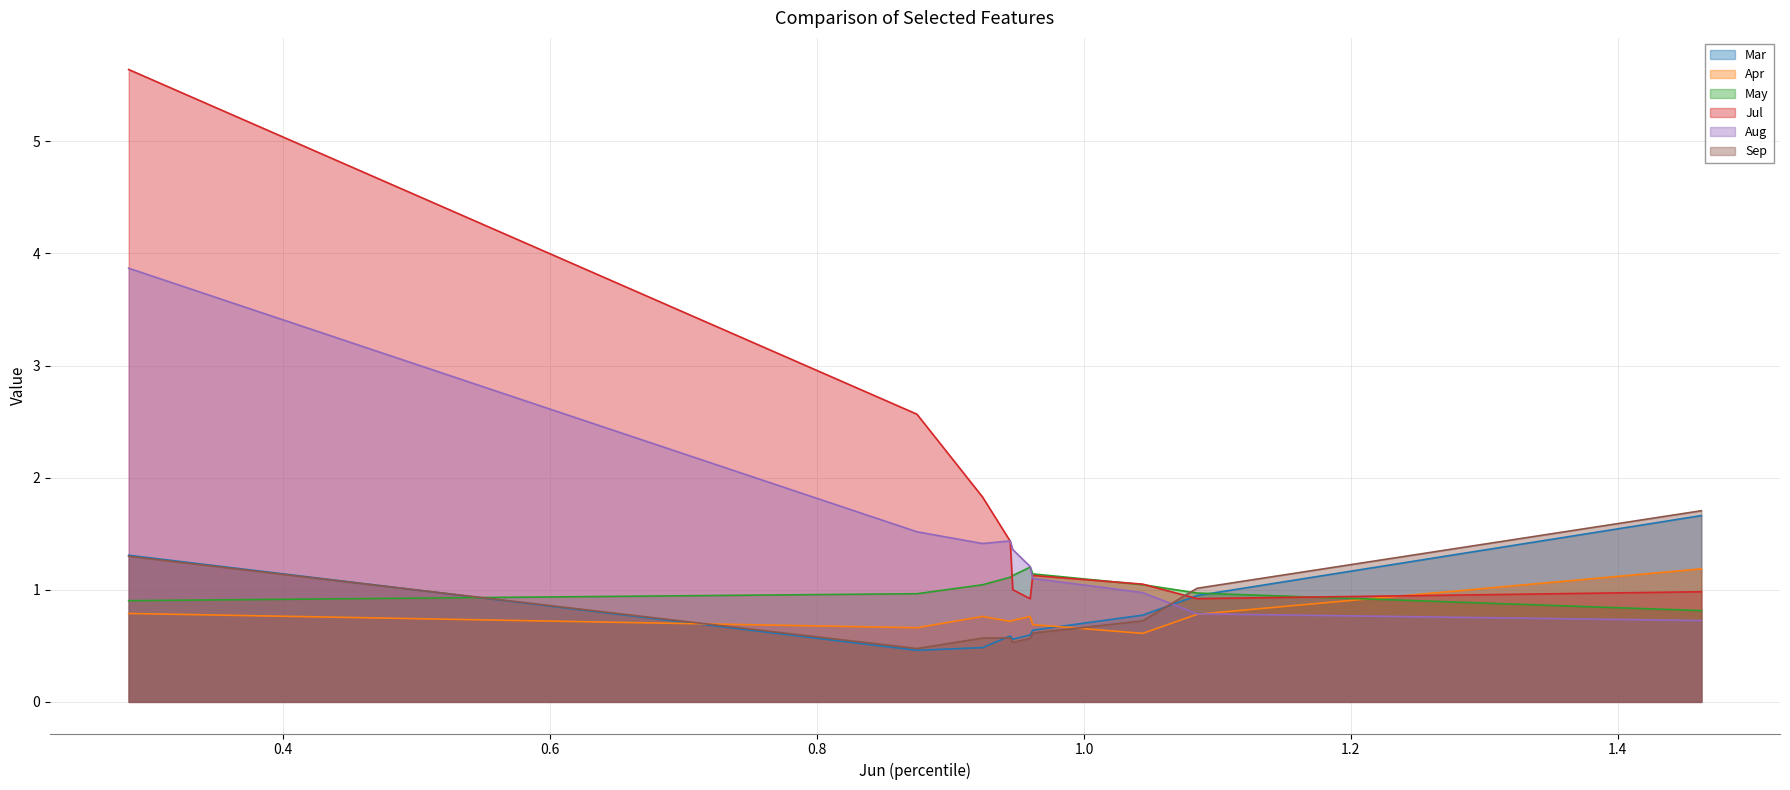

Which series has the largest total across all categories?

Jul